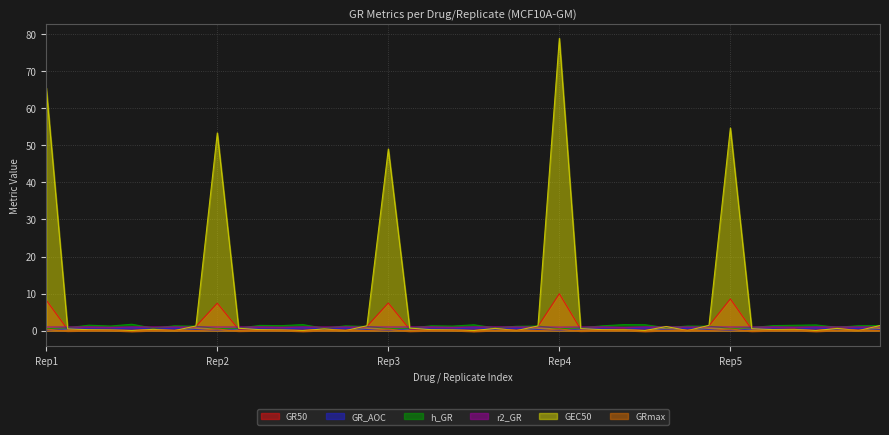

True or false: GR_AOC and h_GR intersect in this chart.

False